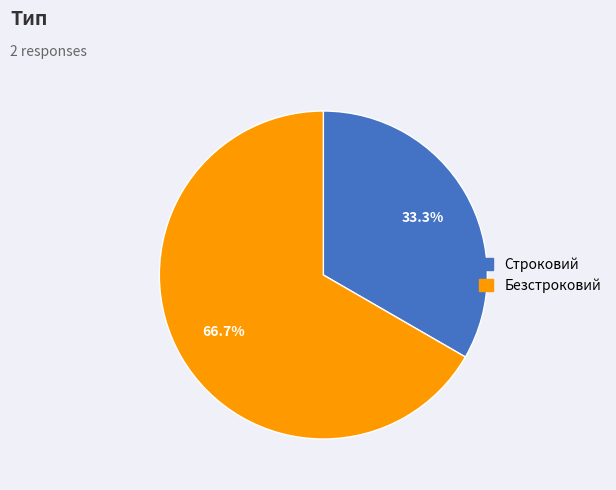

Does Безстроковий account for over 50% of the chart?

Yes